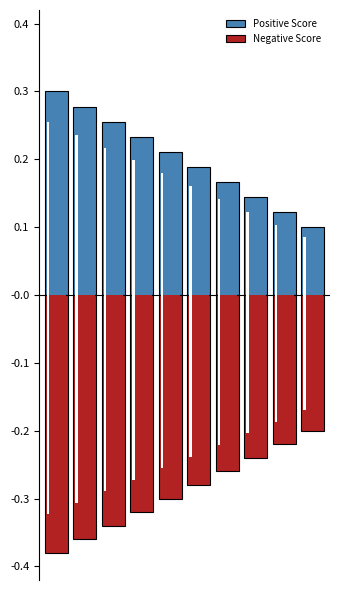

Reading left to right, extract all data points from this chart.

Positive Score: 0.3	0.3	0.3	0.2	0.2	0.2	0.2	0.1	0.1	0.1
Negative Score: -0.4	-0.4	-0.3	-0.3	-0.3	-0.3	-0.3	-0.2	-0.2	-0.2